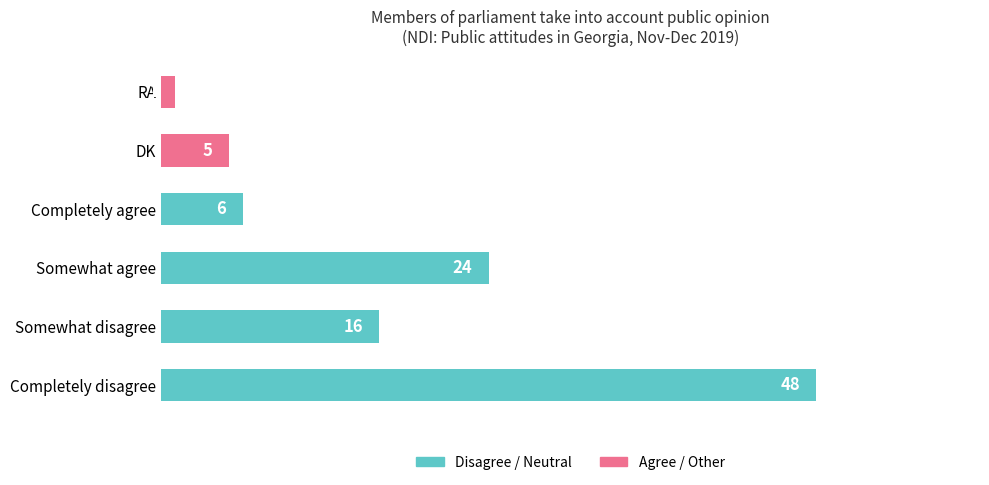

Reading bottom to top, transcribe all the data shown in this chart.

48	16	24	6	5	1